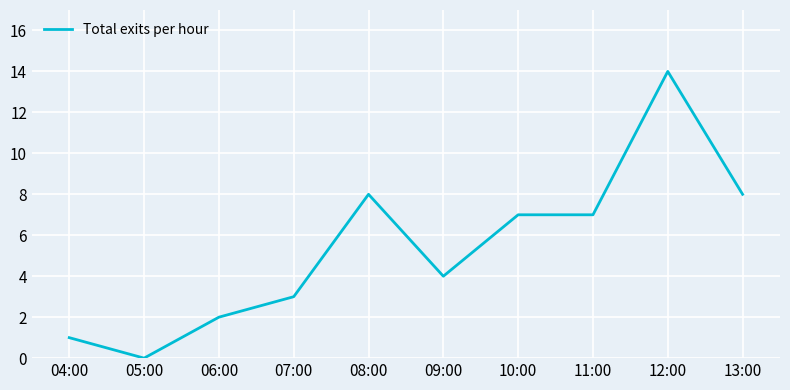

What is the difference between the maximum and second lowest values?

13